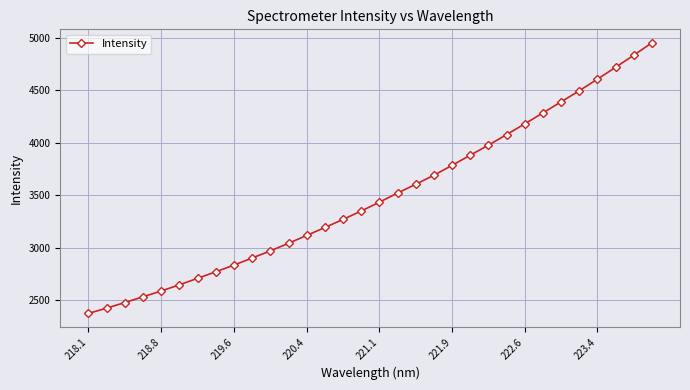

How many data points are above 3434?

16